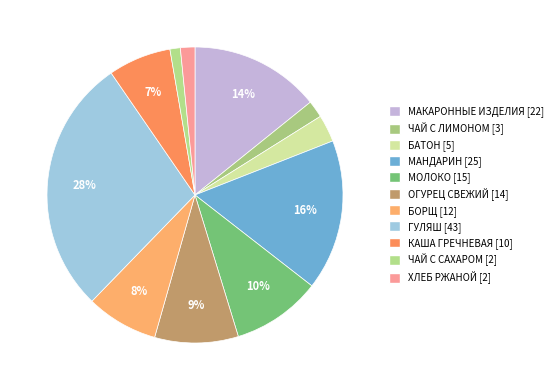

Count the number of slices in the pie.

11